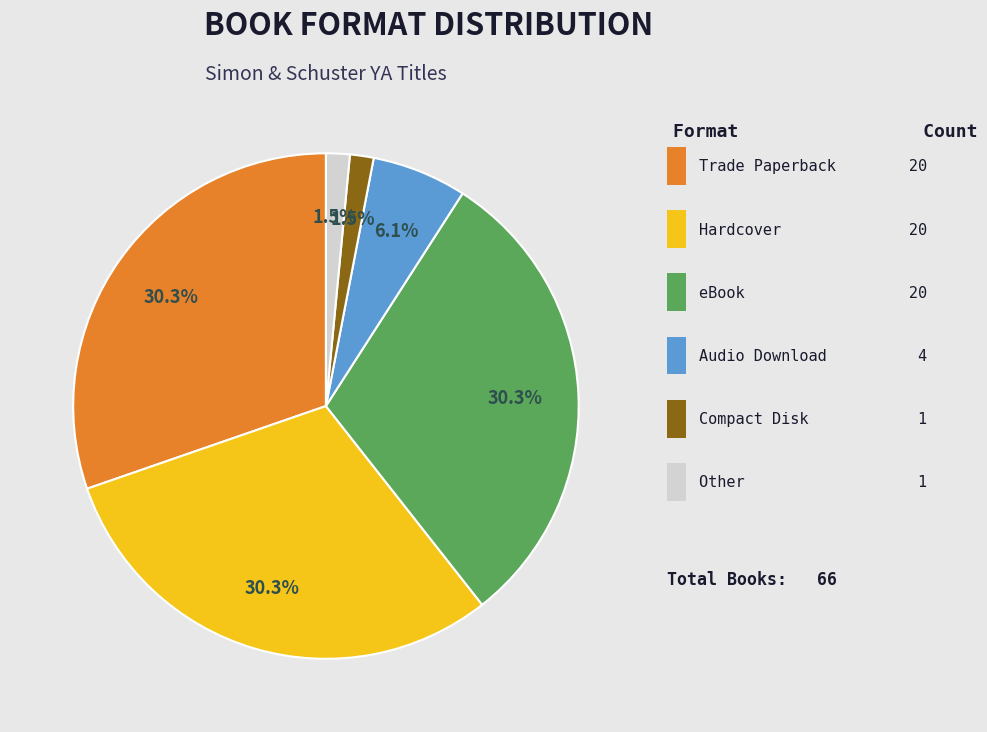

Does any single category account for the majority?

No